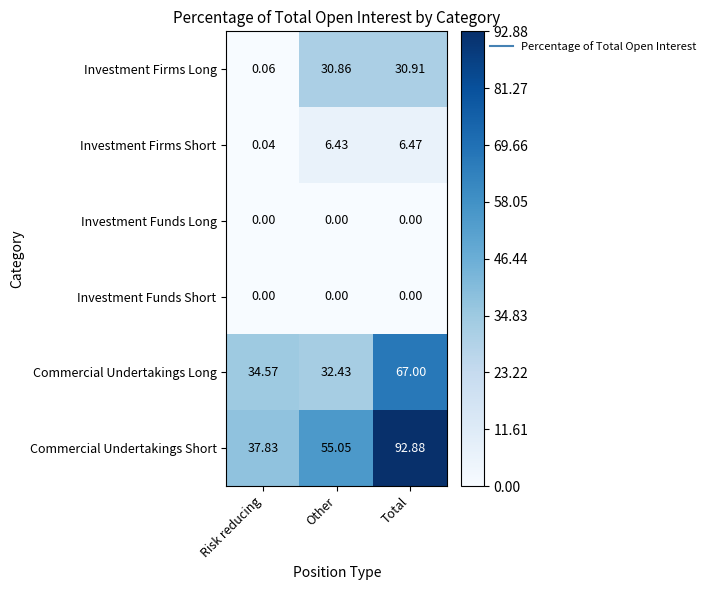

What is the difference between the highest and lowest values at Total?

92.9